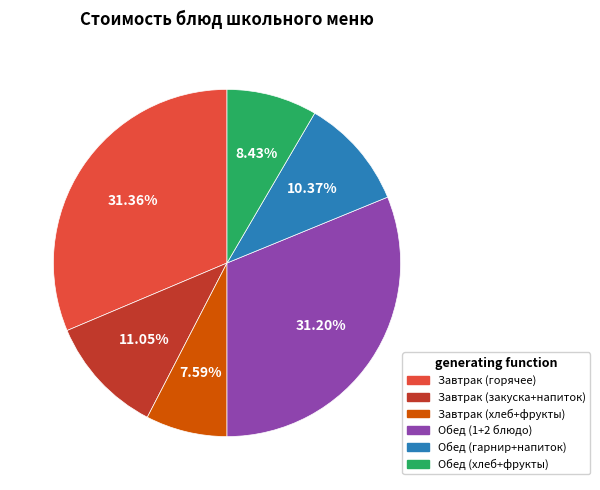

Is there a majority slice in this chart?

No